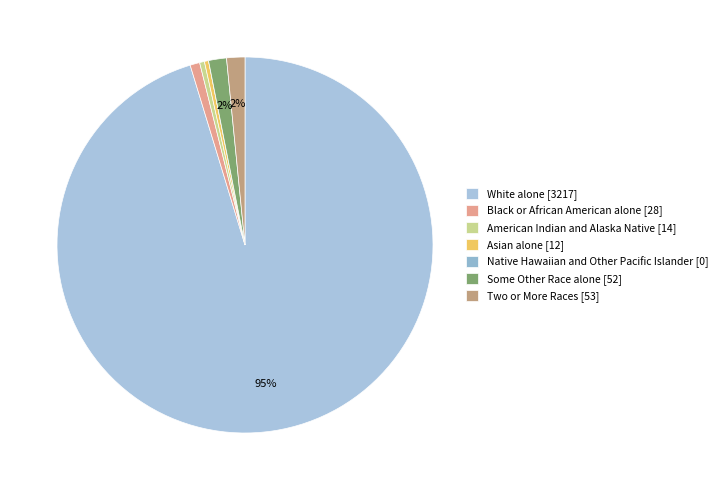

True or false: Asian alone accounts for 0% of the total.

True